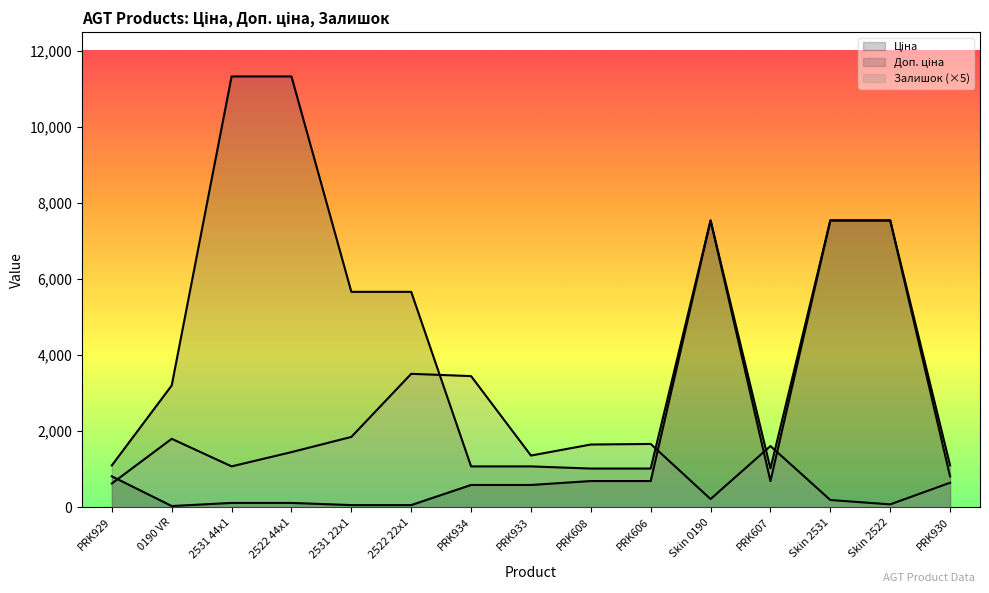

Between which two adjacent categories do Залишок and Ціна first intersect?

PRK929 and 0190 VR